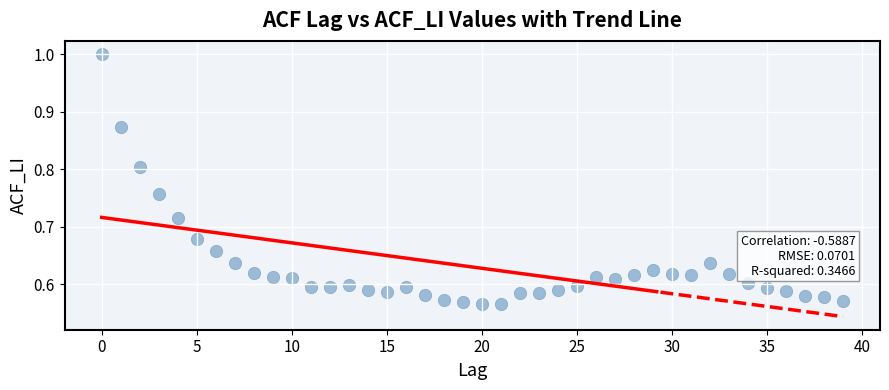

What is the range of Y values (max minus min)?

0.4